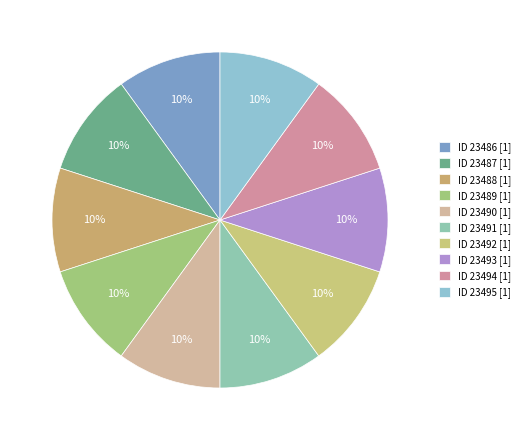

To the nearest percent, what is the average slice percentage?

10%